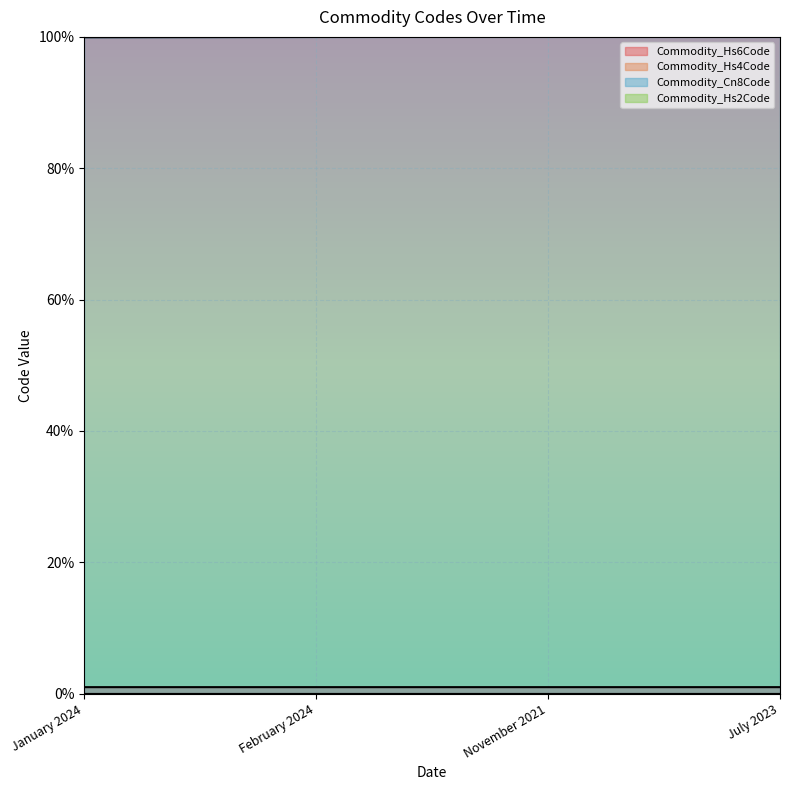

At how many categories does at least one series exceed 92?

4